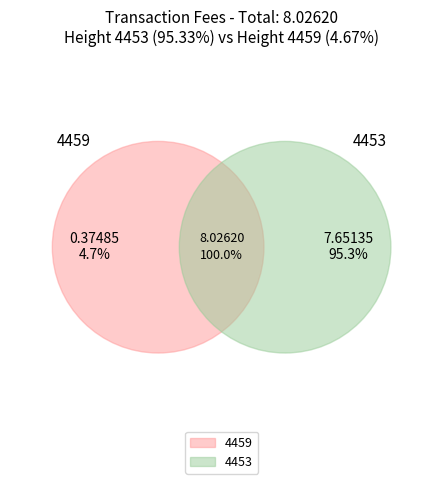

Does 4453 represent more than half of the total?

Yes